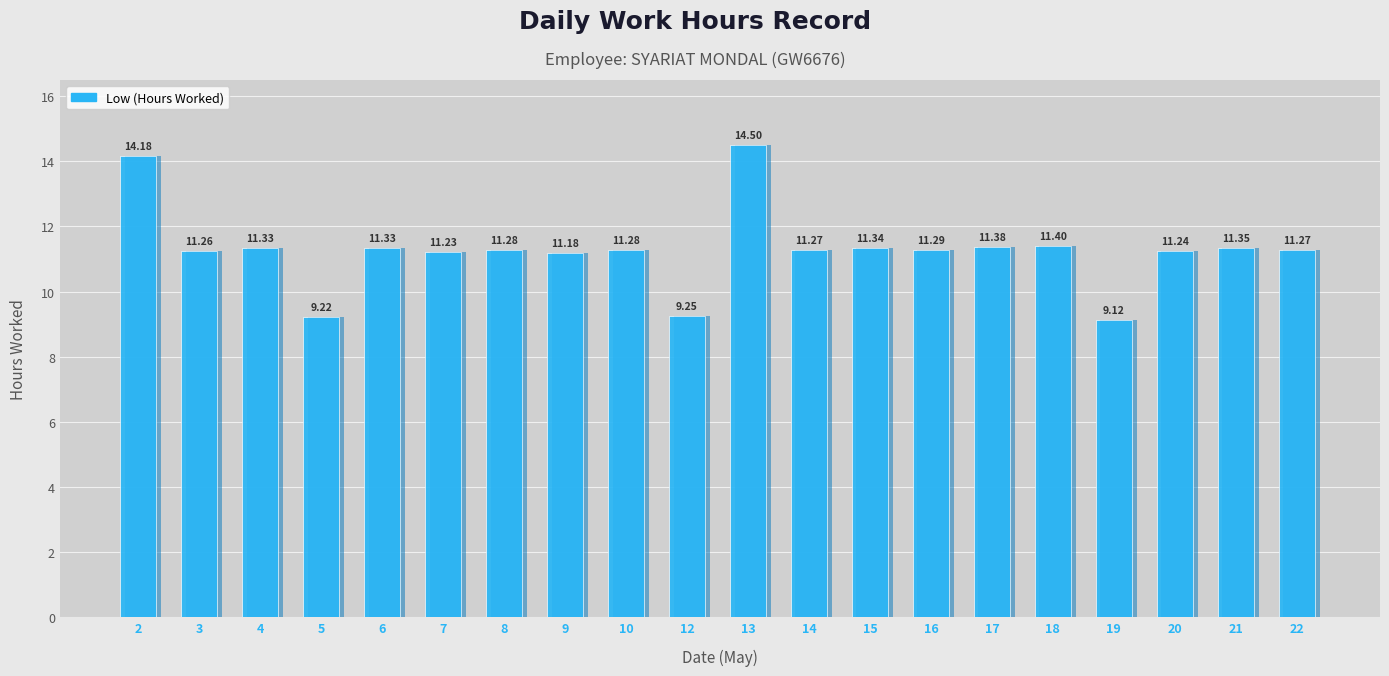

At which category does the chart reach its minimum across all series?

19